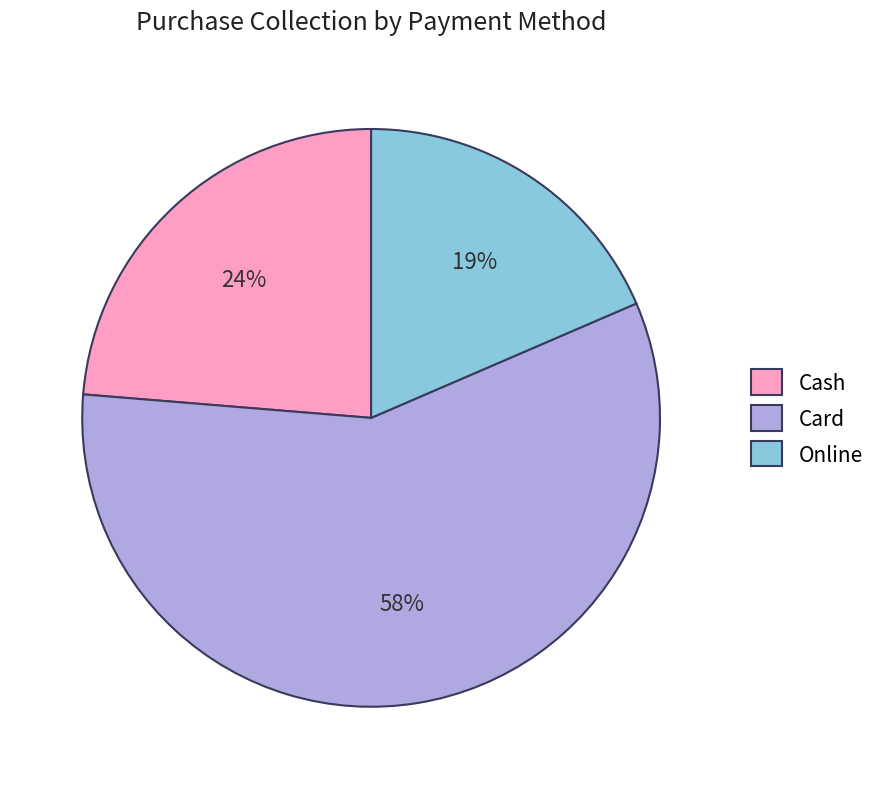

Does Online account for over 50% of the chart?

No